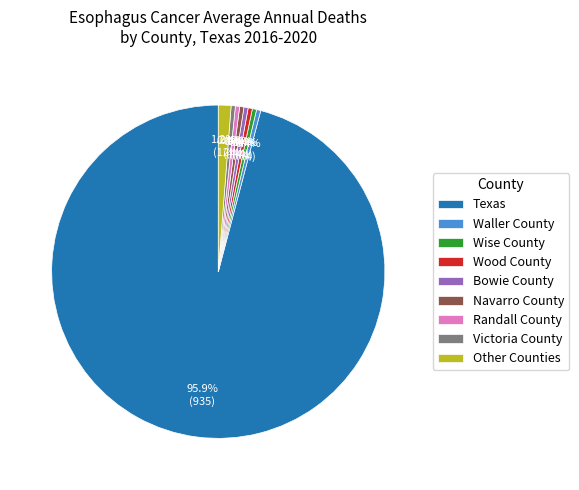

Which slice represents more than half of the pie?

Texas